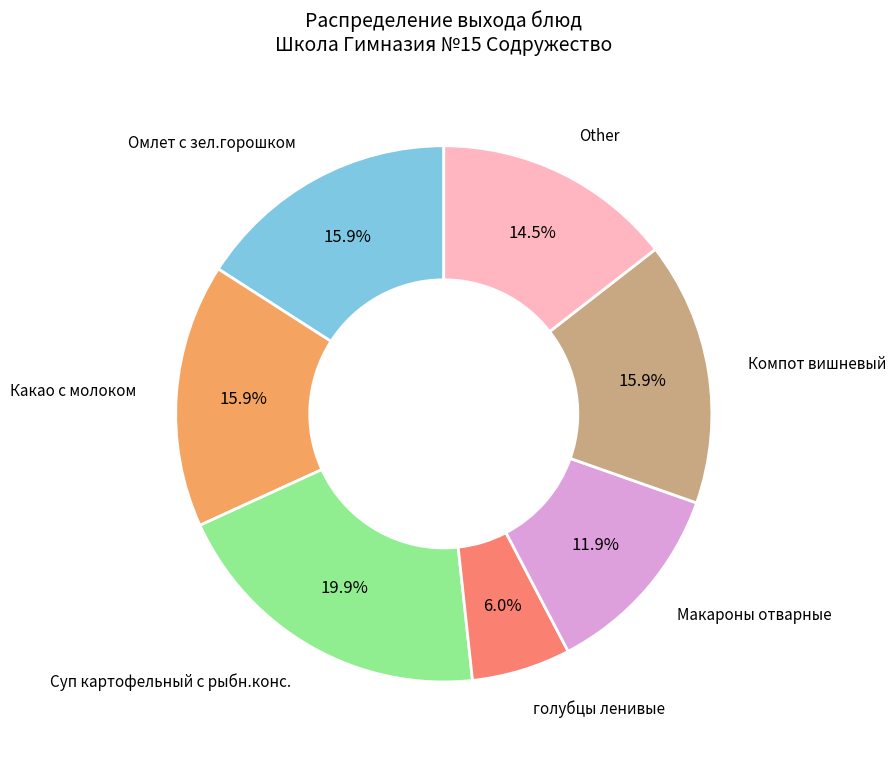

Count the number of slices in the pie.

7